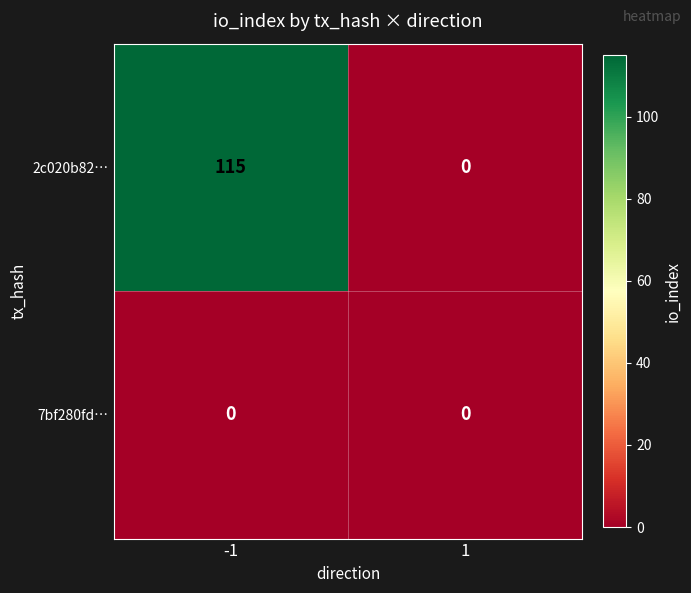

At -1, list the series in order from smallest to largest.

7bf280fd…, 2c020b82…